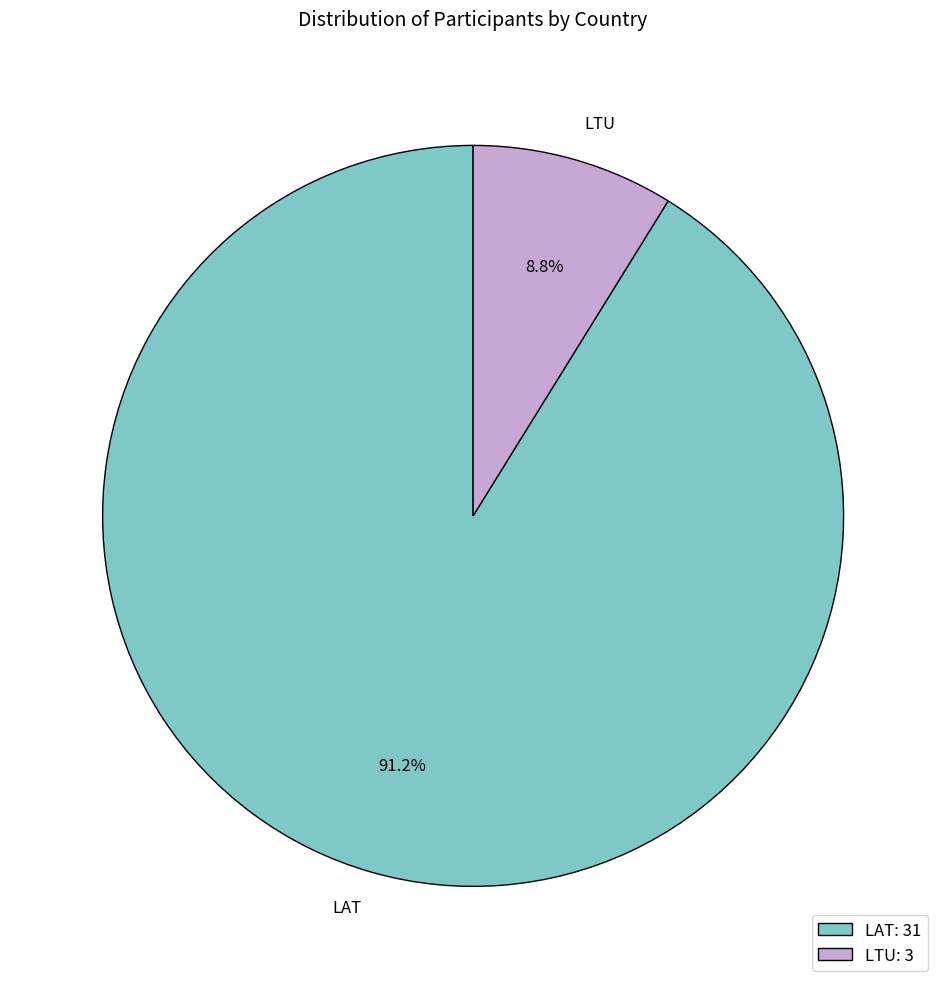

Does LTU account for over 50% of the chart?

No